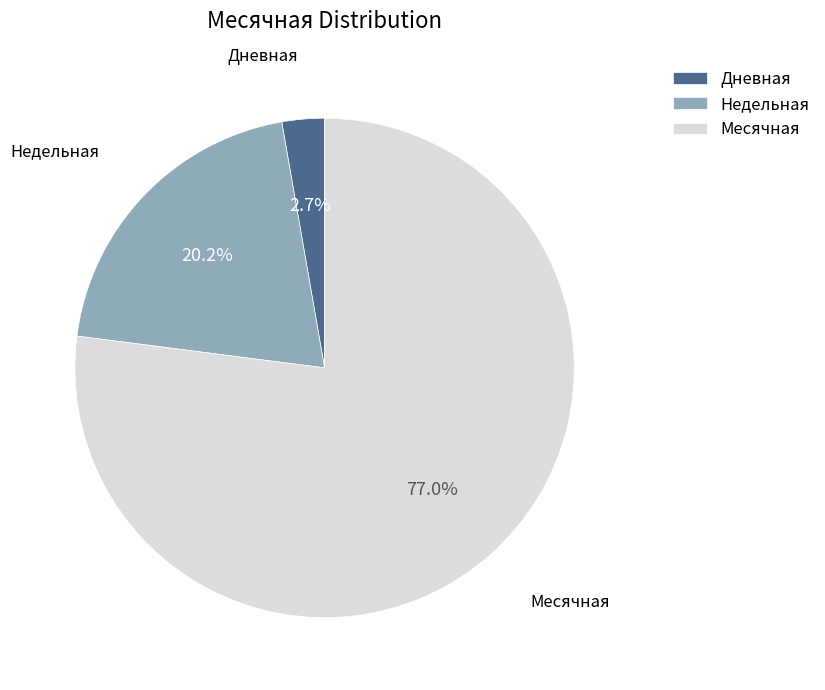

Is the sum of Недельная and Месячная greater than half?

Yes